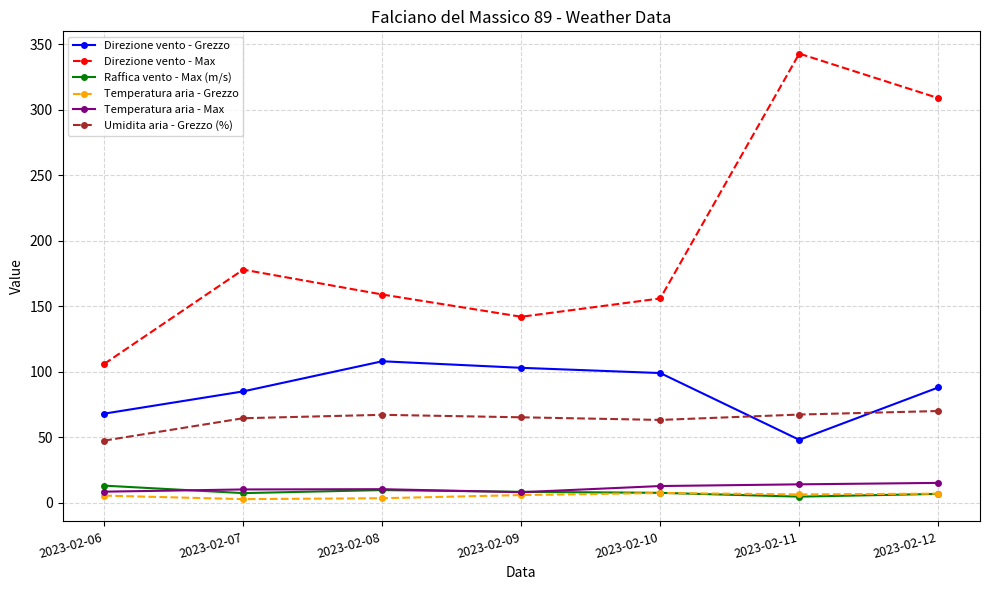

At how many categories does at least one series exceed 233?

2